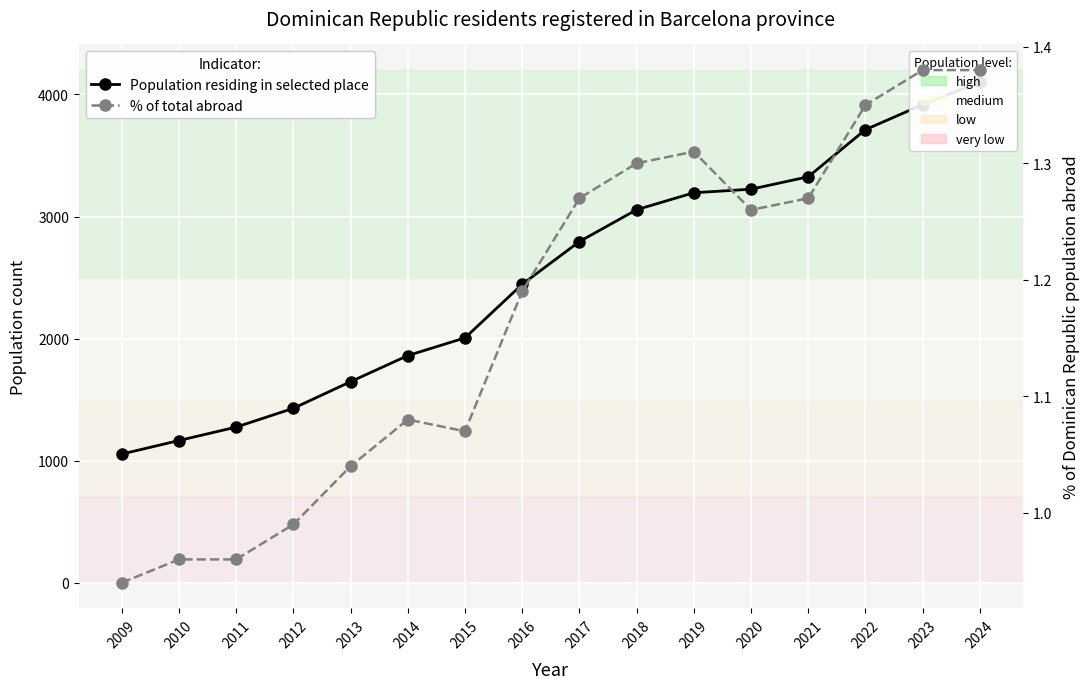

At how many categories does at least one series exceed 2973?

7